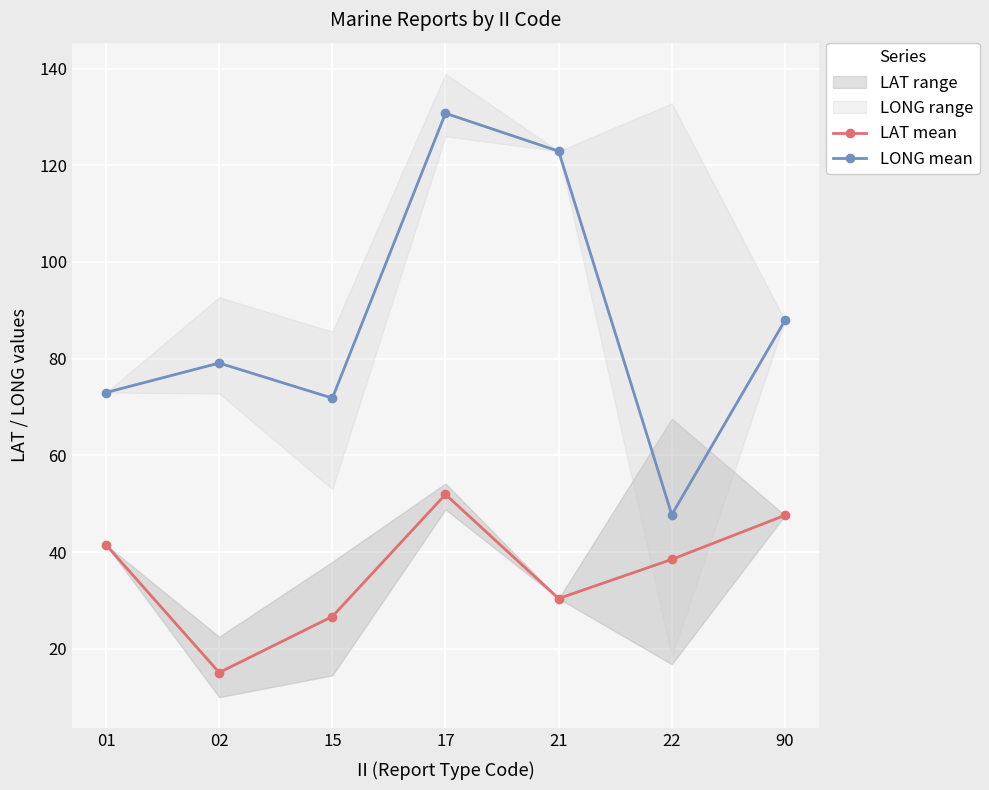

Between 01 and 15, which series saw the biggest shift?

LAT mean